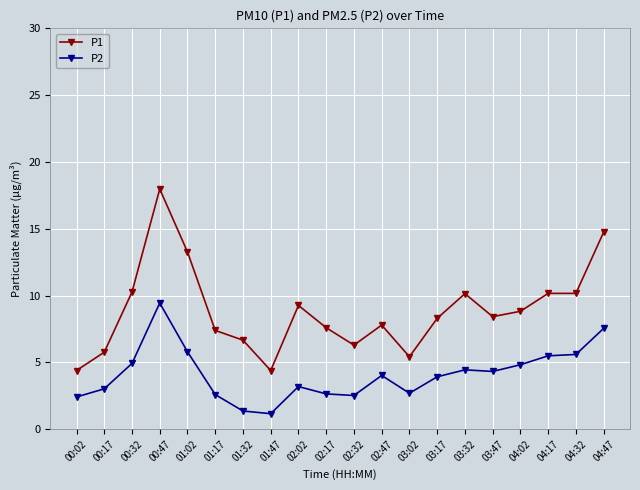

True or false: P1 and P2 cross at least once.

False